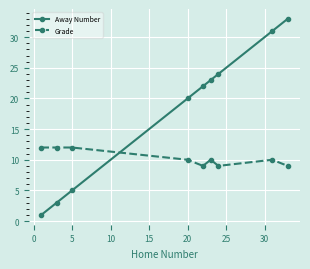

Which series has the widest spread of values?

Away Number